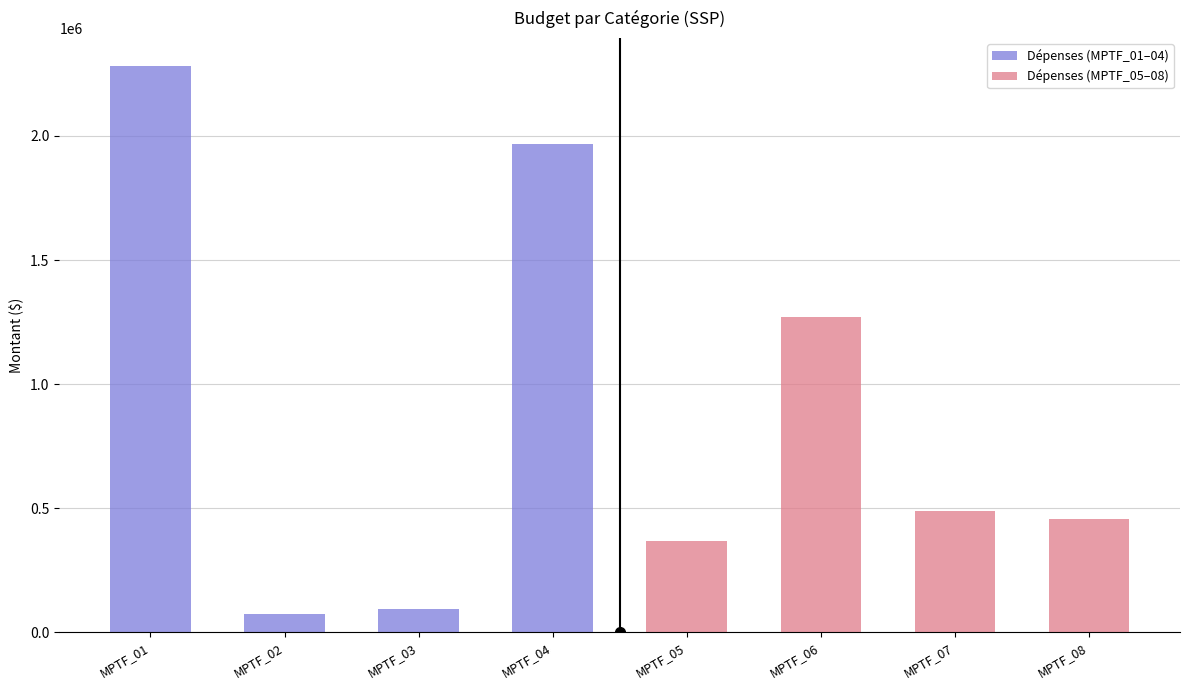

List the series in order of their peak value, highest first.

Dépenses (MPTF_01–04), Dépenses (MPTF_05–08)